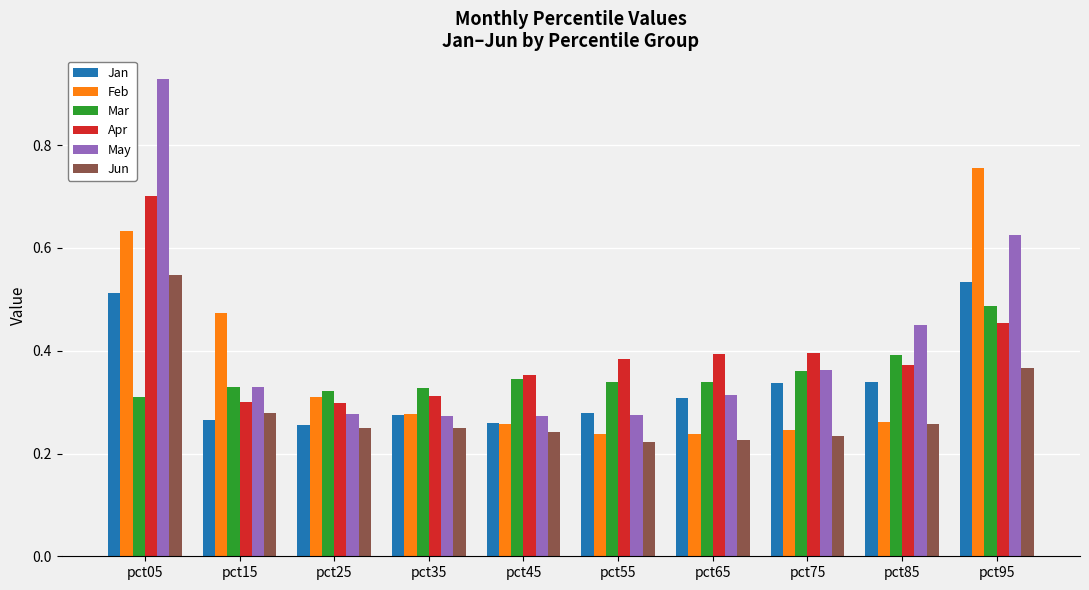

Does the chart contain any negative values?

No